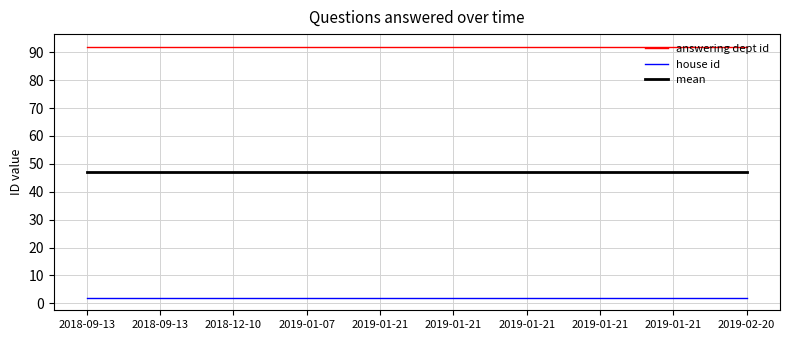

What are all the series names shown in the legend?

answering dept id, house id, mean